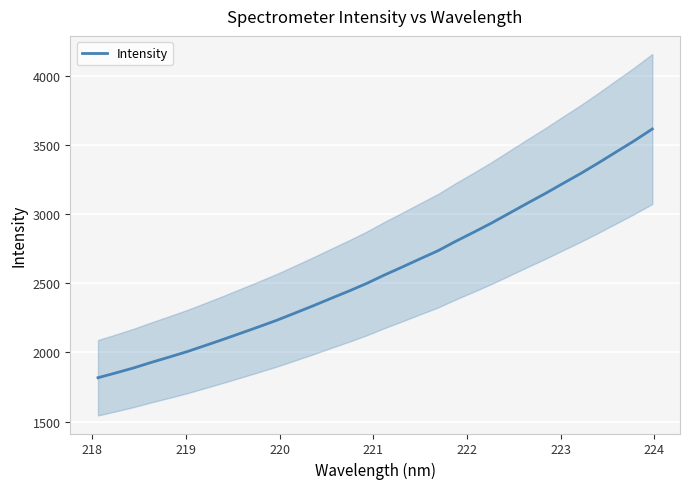

How many distinct data groups are displayed?

1